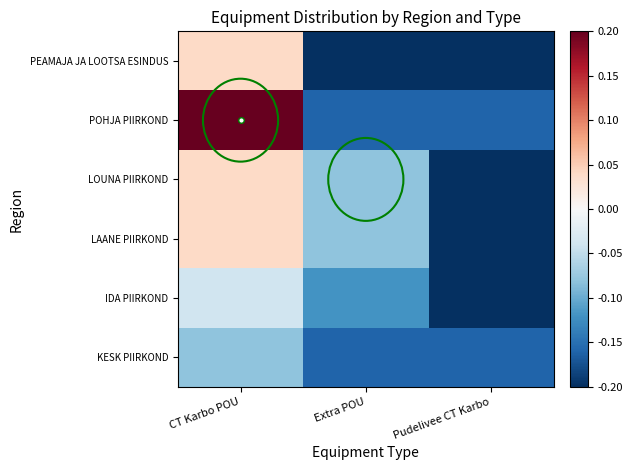

What is the greatest value displayed?

0.2